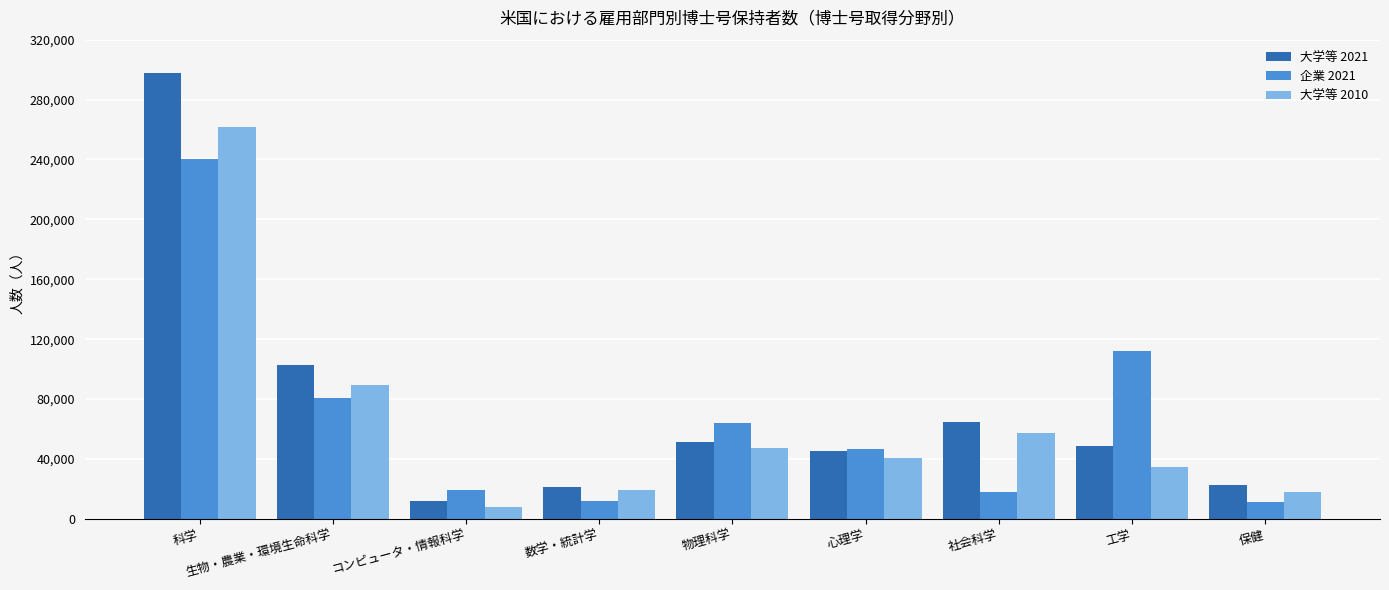

Is the value of 企業 2021 at 物理科学 greater than the value of 大学等 2010 at 工学?

Yes